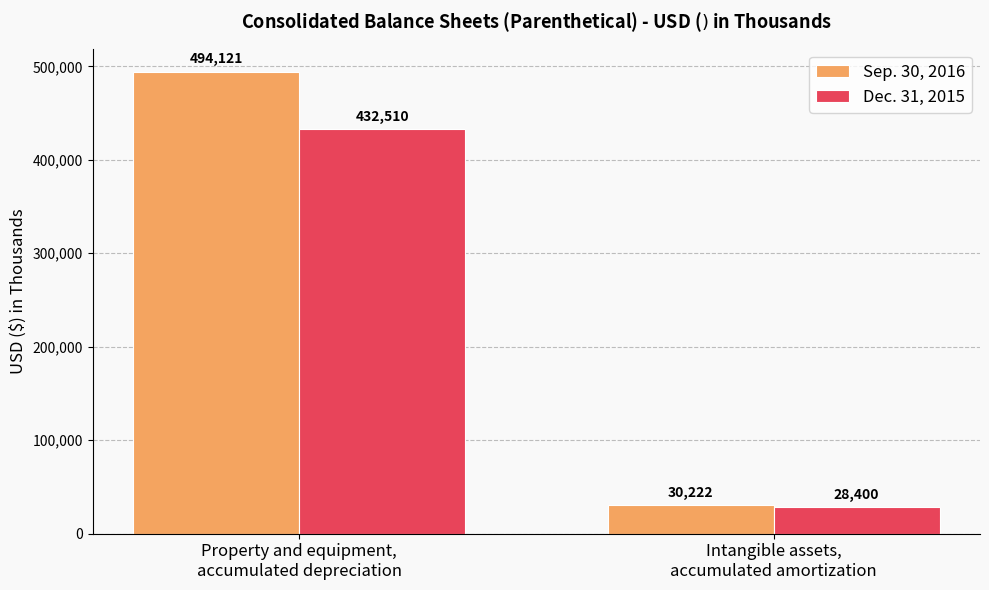

What is the difference between the maximum and minimum values in the Sep. 30, 2016 series?

463899